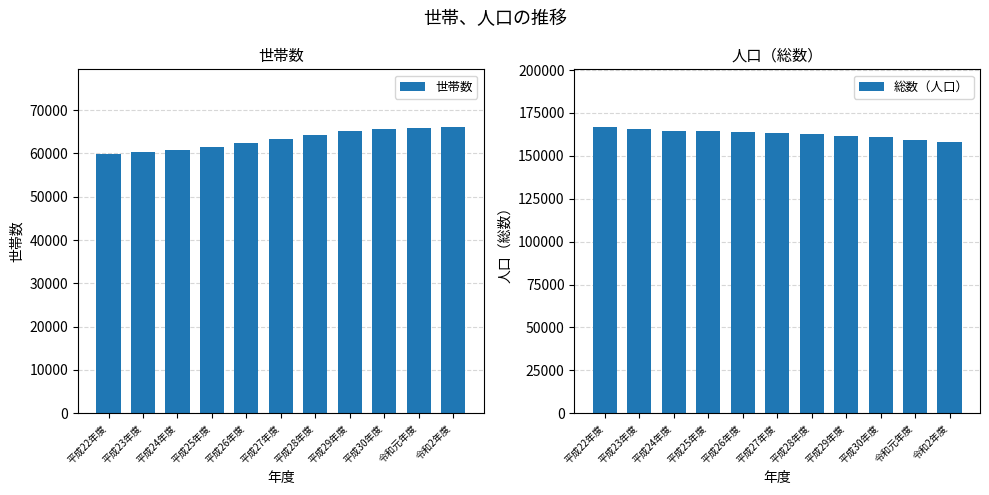

Between 平成27年度 and 平成24年度, which is larger?

平成27年度